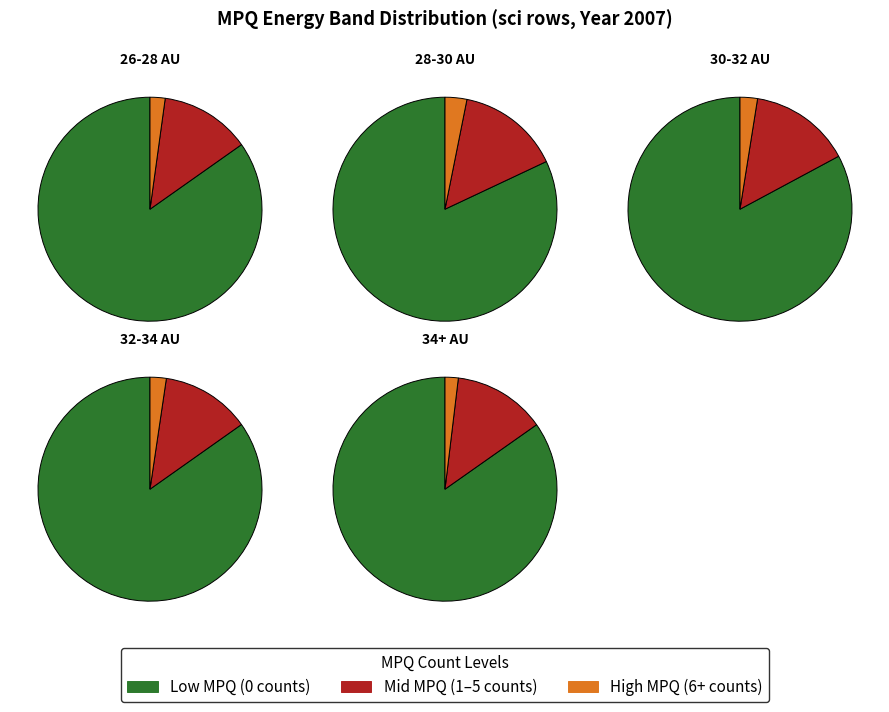

Is MPQ_0.552 the majority of the pie?

No